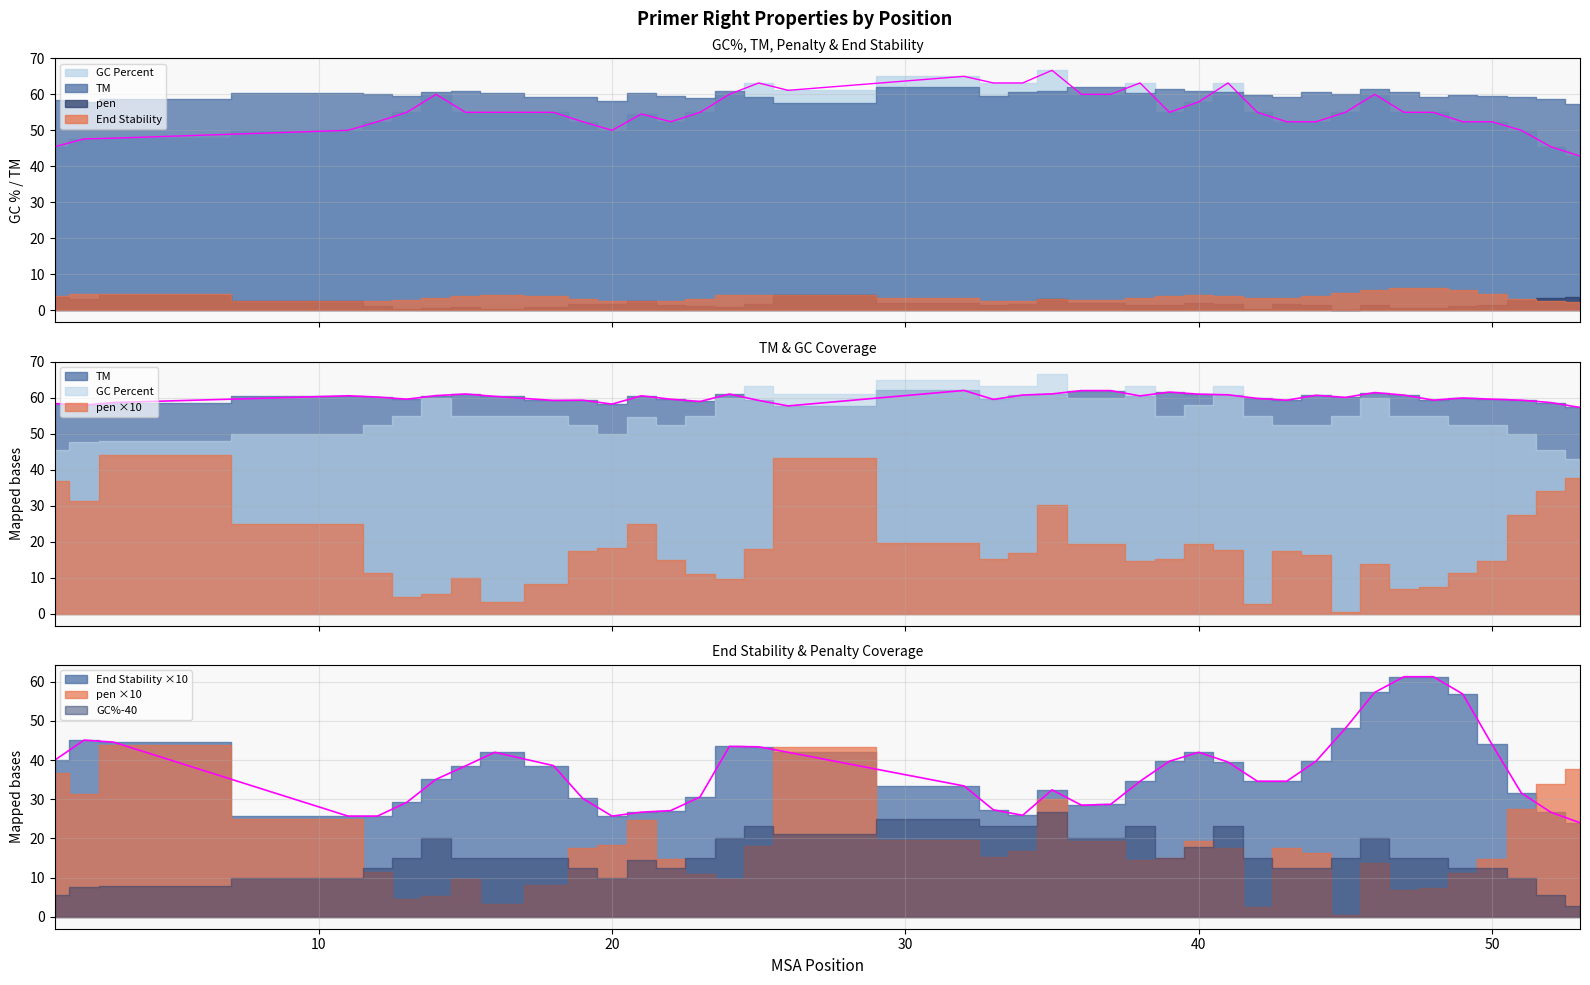

Where is PRIMER_RIGHT_0_GC_PERCENT nearest to the value 54?

21